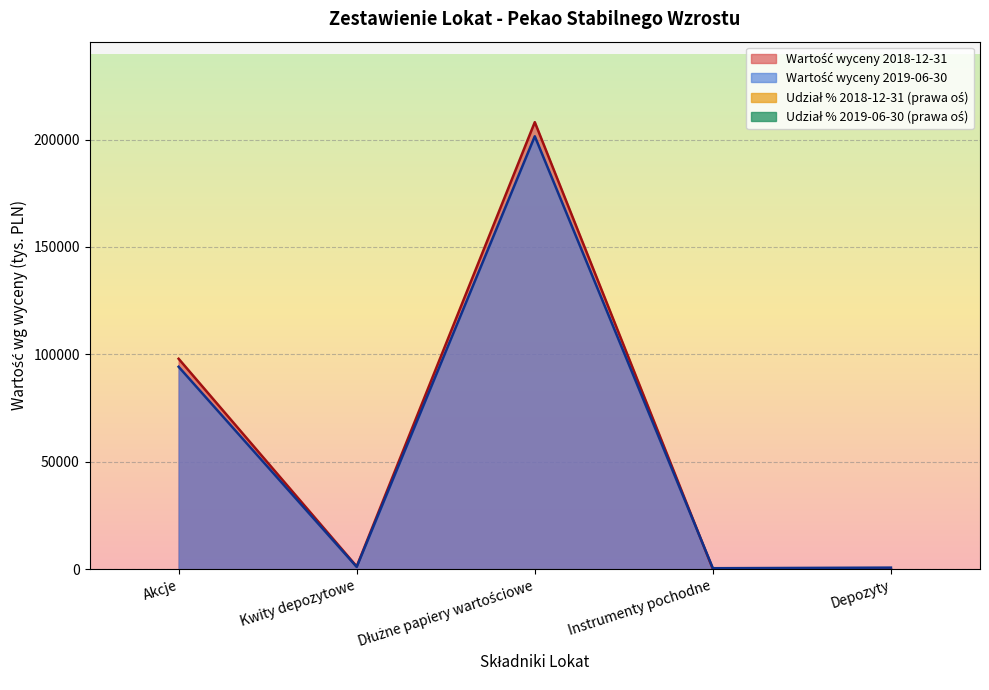

Is the value of Akcje (2018-12-31) at Dłużne papiery wartościowe greater than the value of Dłużne papiery wartościowe (2018-12-31) at Dłużne papiery wartościowe?

No